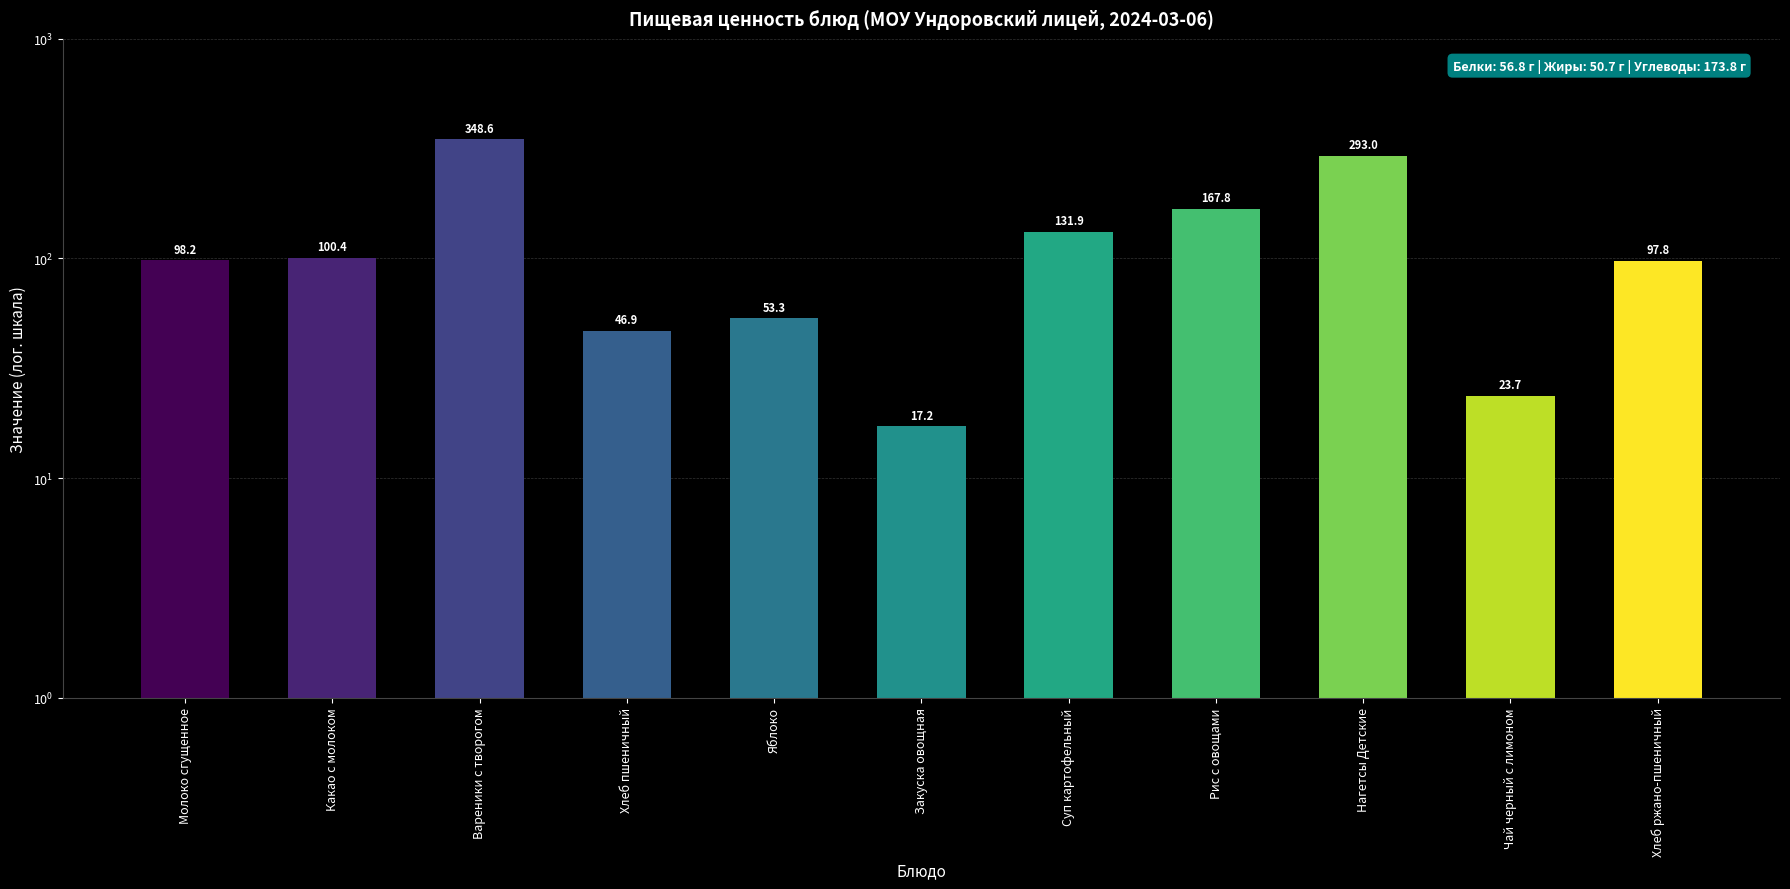

At which category does the chart reach its minimum across all series?

Закуска овощная